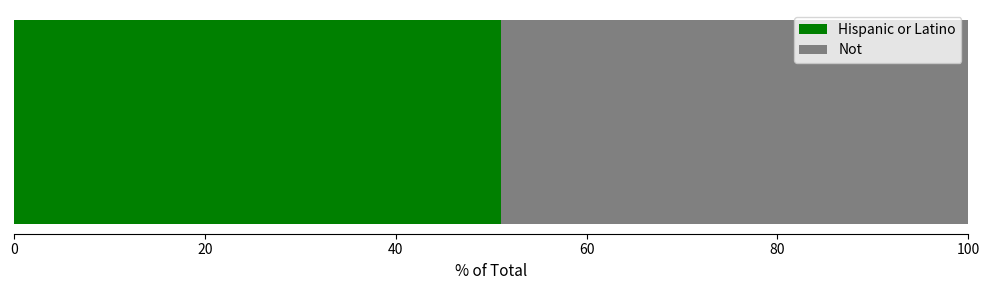

What is the maximum value for Hispanic or Latino?

51.1